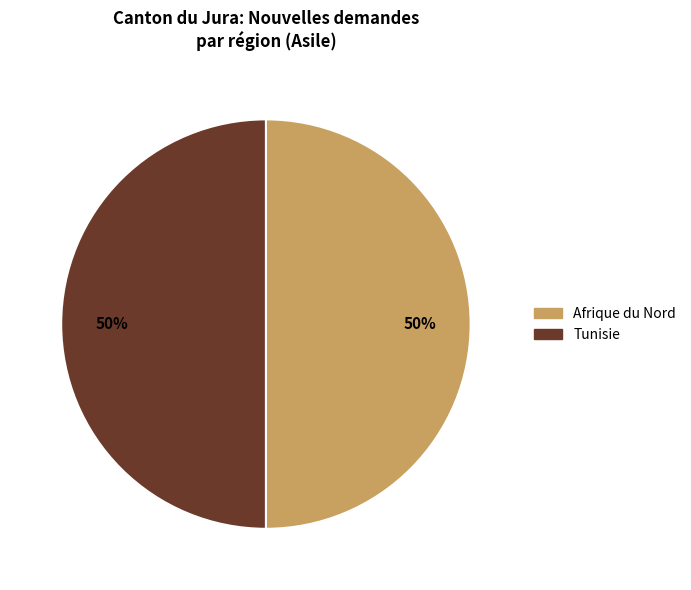

How many segments does this pie chart have?

2